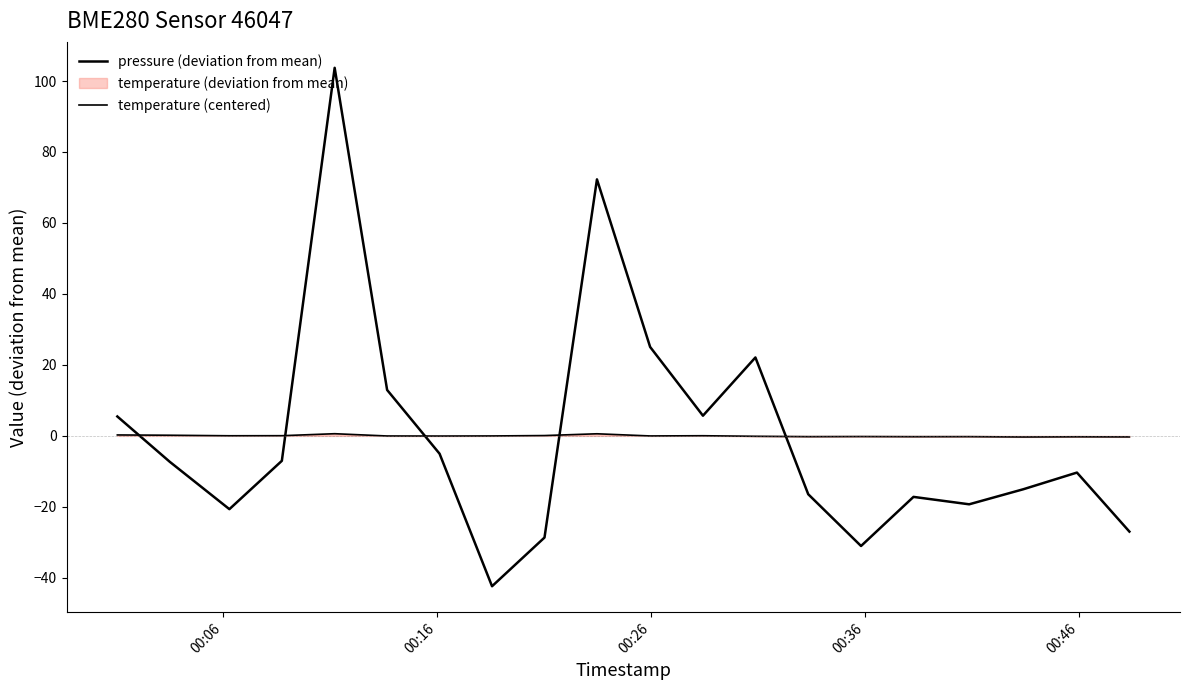

Rank the series by their average value, from lowest to highest.

pressure (deviation from mean), temperature (centered)